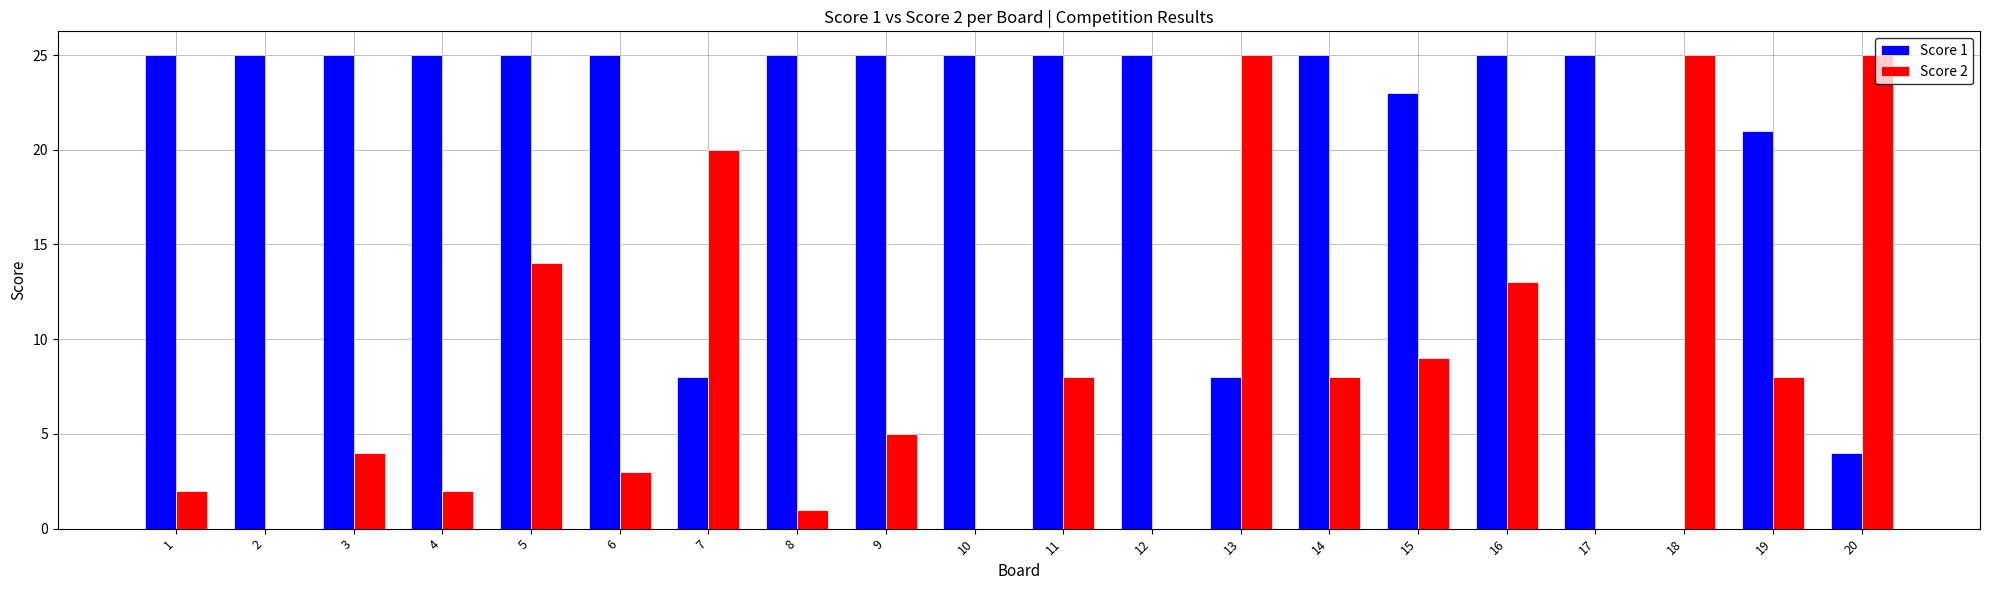

Reading left to right, transcribe all the data shown in this chart.

Score 1: 1=25	2=25	3=25	4=25	5=25	6=25	7=8	8=25	9=25	10=25	11=25	12=25	13=8	14=25	15=23	16=25	17=25	18=0	19=21	20=4
Score 2: 1=2	2=0	3=4	4=2	5=14	6=3	7=20	8=1	9=5	10=0	11=8	12=0	13=25	14=8	15=9	16=13	17=0	18=25	19=8	20=25